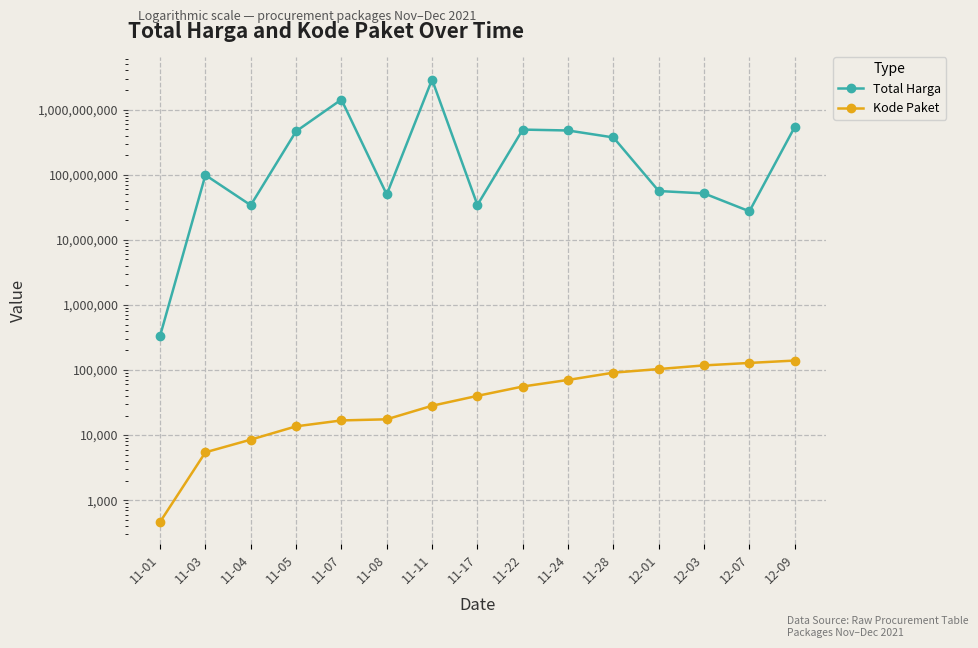

The value of Total Harga at 11-11 is 2892122000. True or false?

True